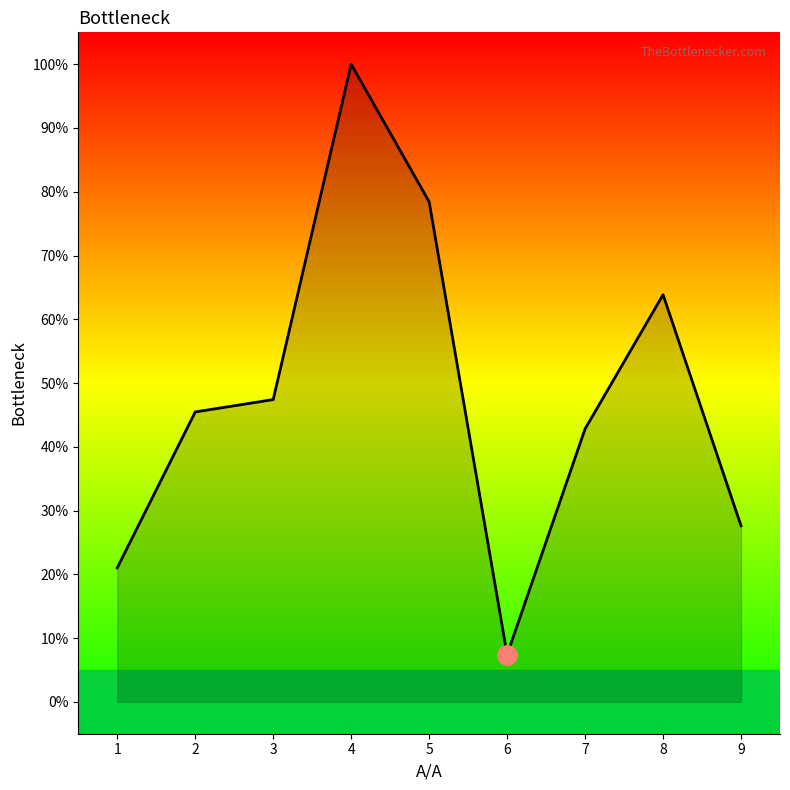

Which has a higher value, 6 or 4?

4